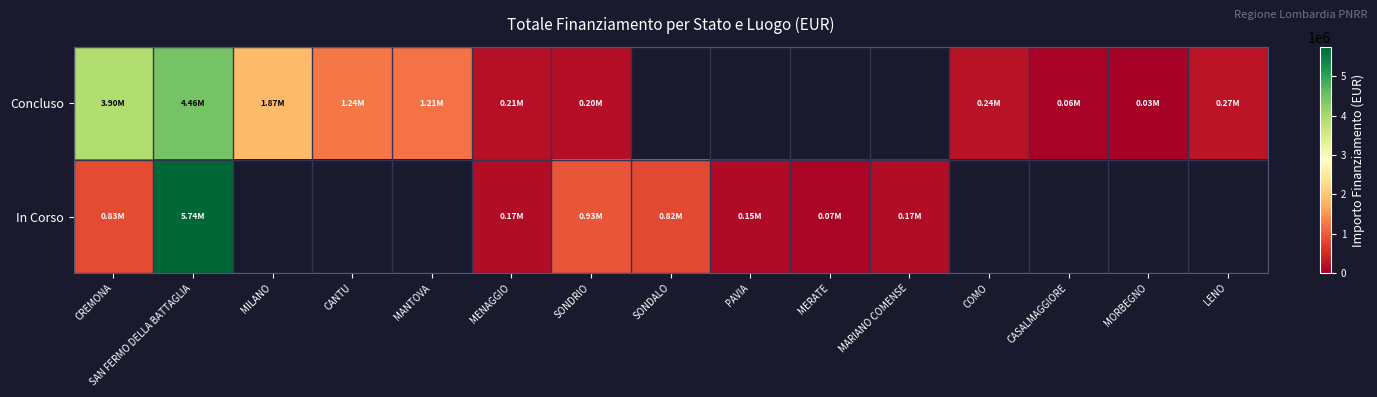

The value of Concluso at LENO is 269021.9. True or false?

True